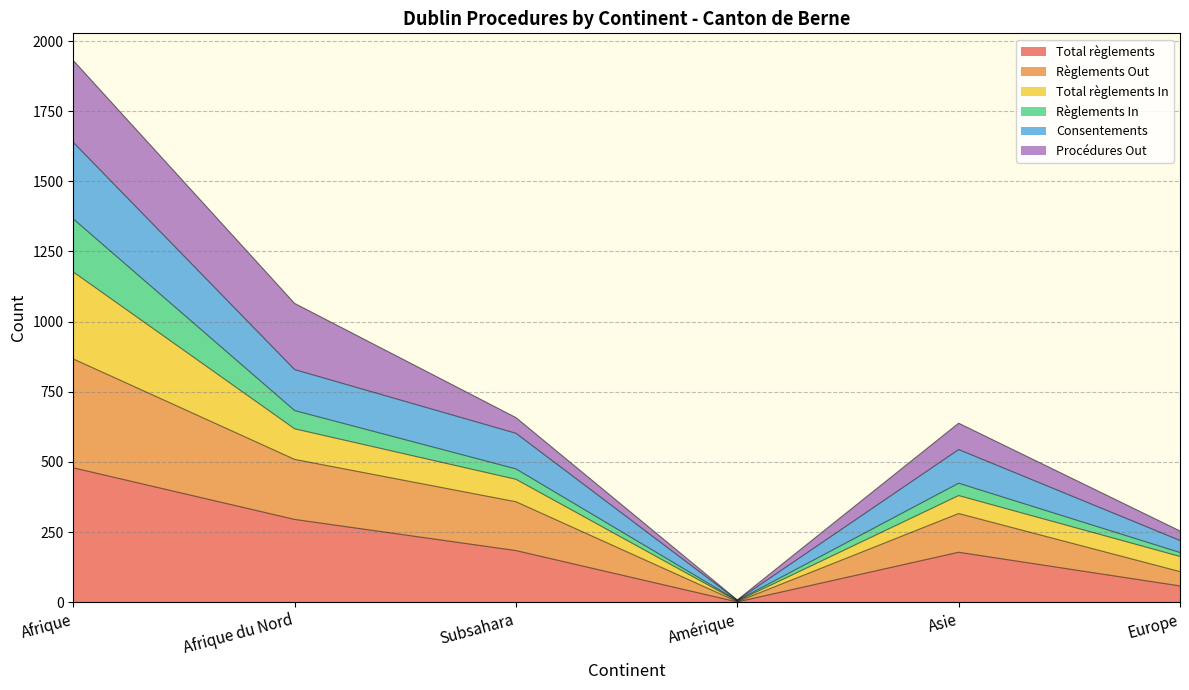

At which label is Total règlements closest to 240?

Afrique du Nord